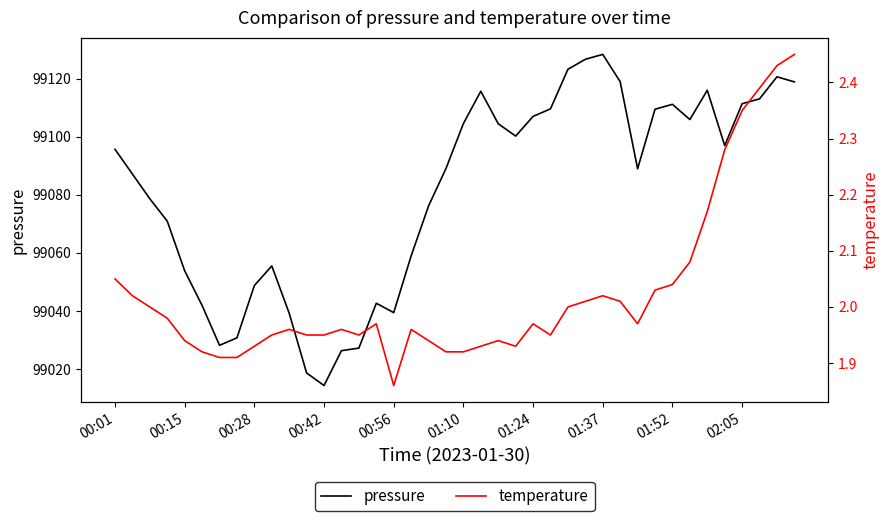

What position from the right is 01:52?

8